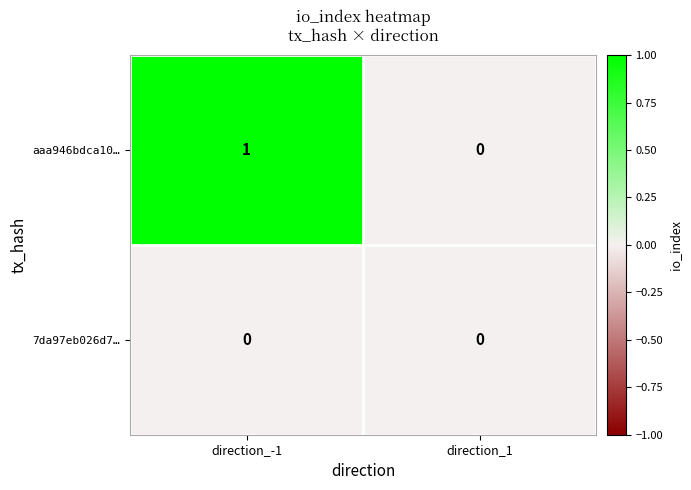

Reading left to right, what are all the values shown in this chart?

aaa946bdca10…: 1	0
7da97eb026d7…: 0	0